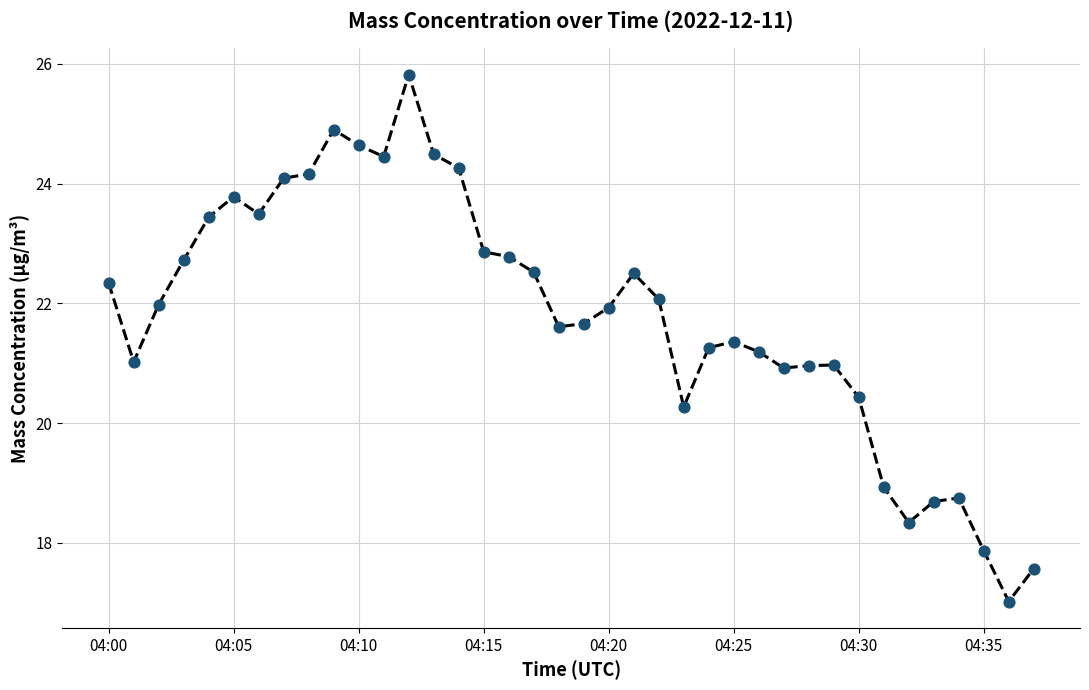

What is the minimum value shown in the chart?

17.0